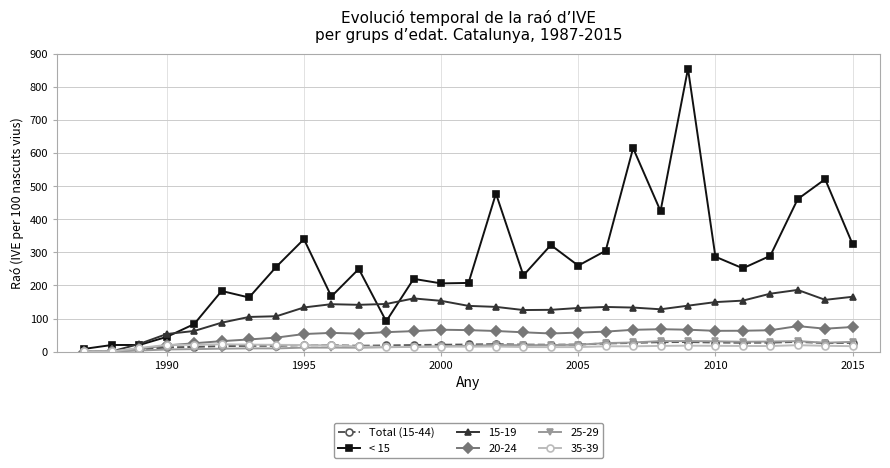

True or false: < 15 has more than 1 interior local peaks.

True